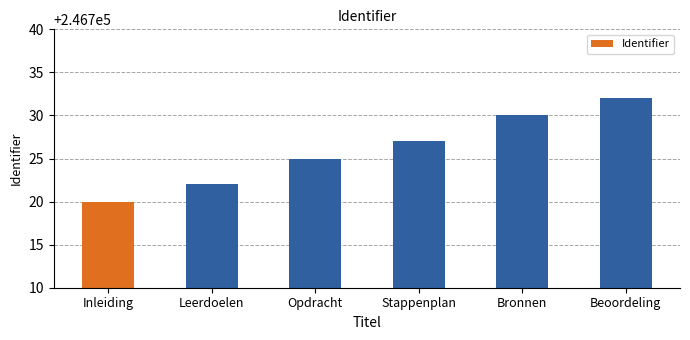

What is the value of the 5th bar from the left?

246730